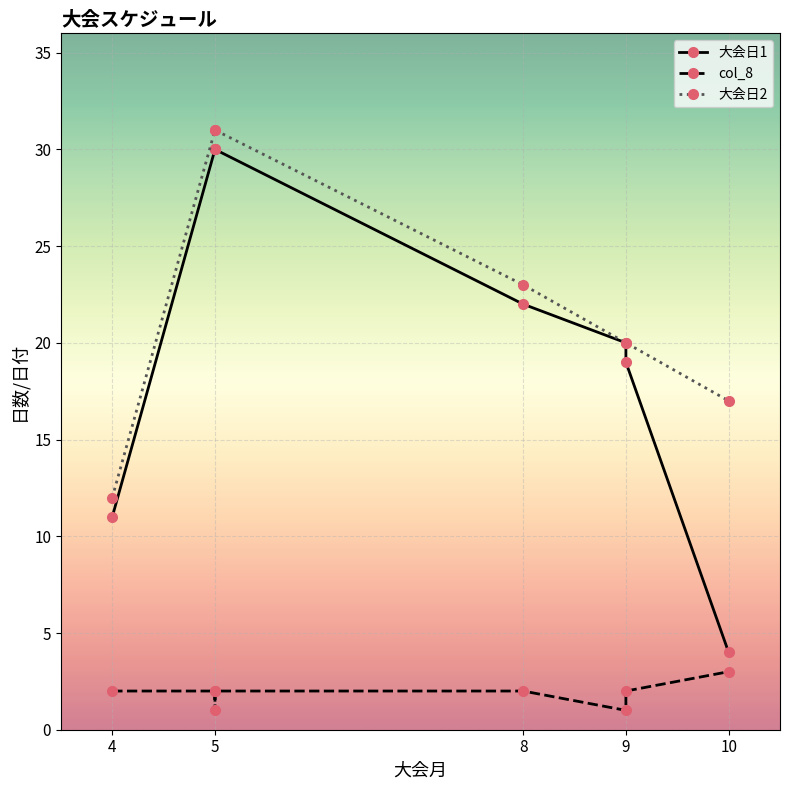

Is this an area chart (filled region under the line)?

No